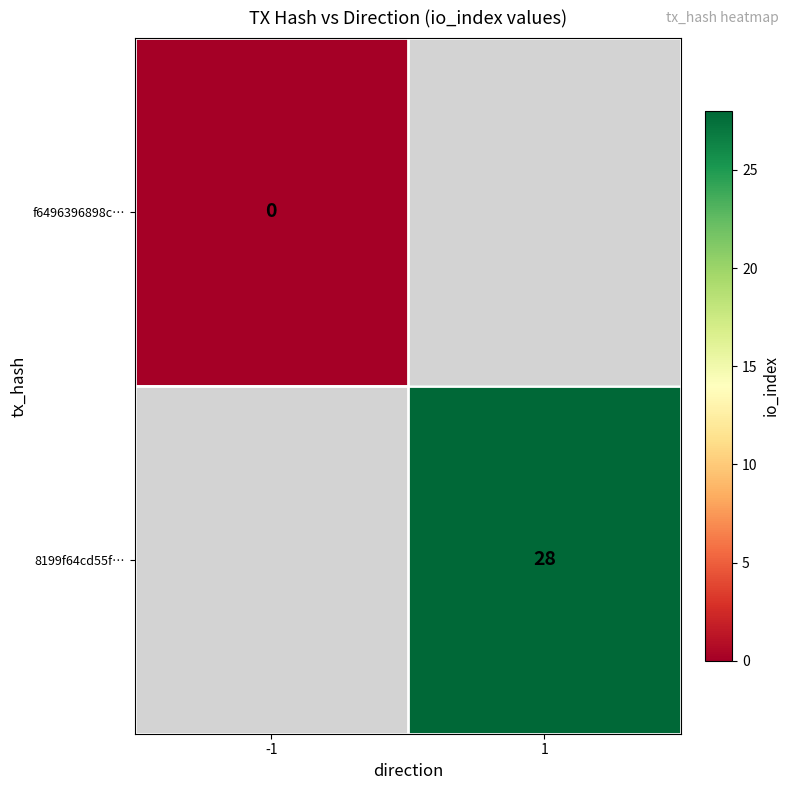

The value of 8199f64cd55f… at 1 is 28. True or false?

True